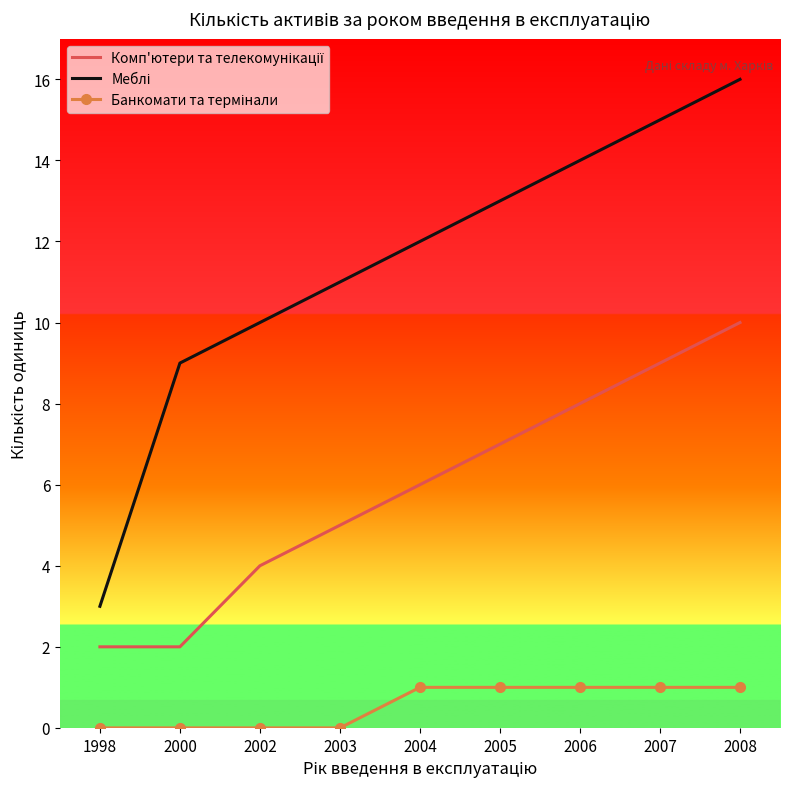

What is the maximum value shown in the chart?

16